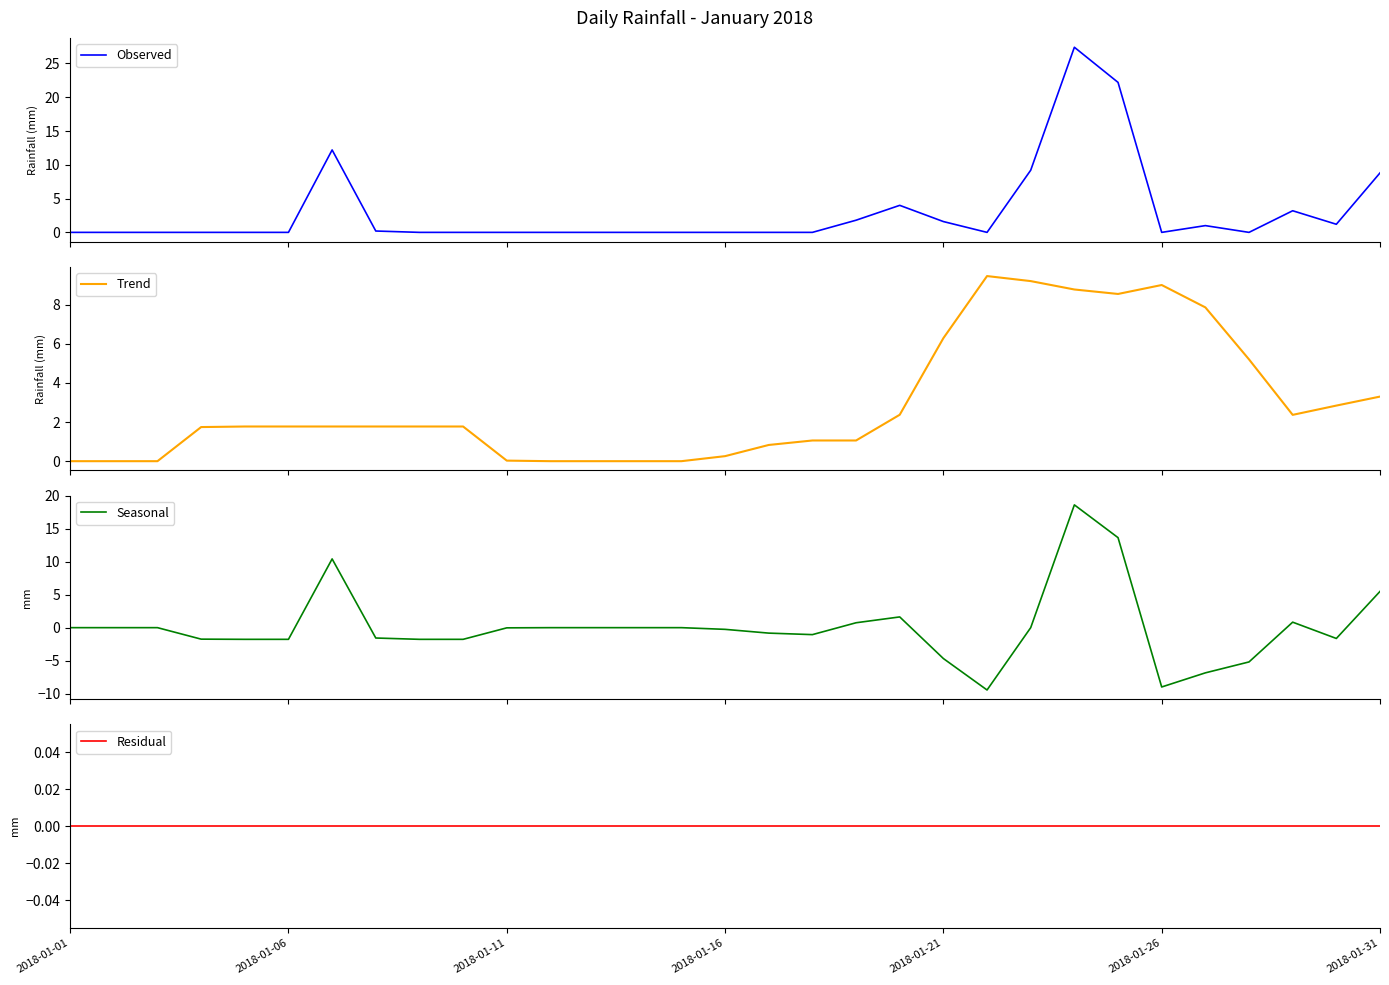

Between 12 and 16, which is larger?

12